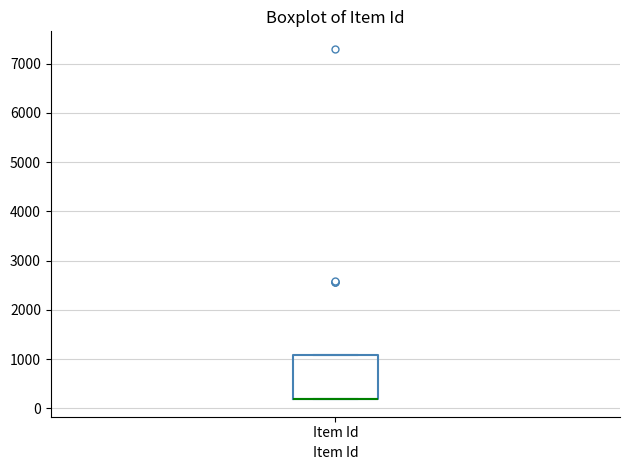

Transcribe this box plot: give where the median line is, the range the box spans, and where the two whiskers end, as read against the y-axis. The values are not printed on the chart, so give them approximately, as read against the axis.

median 200 (drawn on the box's lower edge), box 200 to 1100, whiskers 200 to 1100